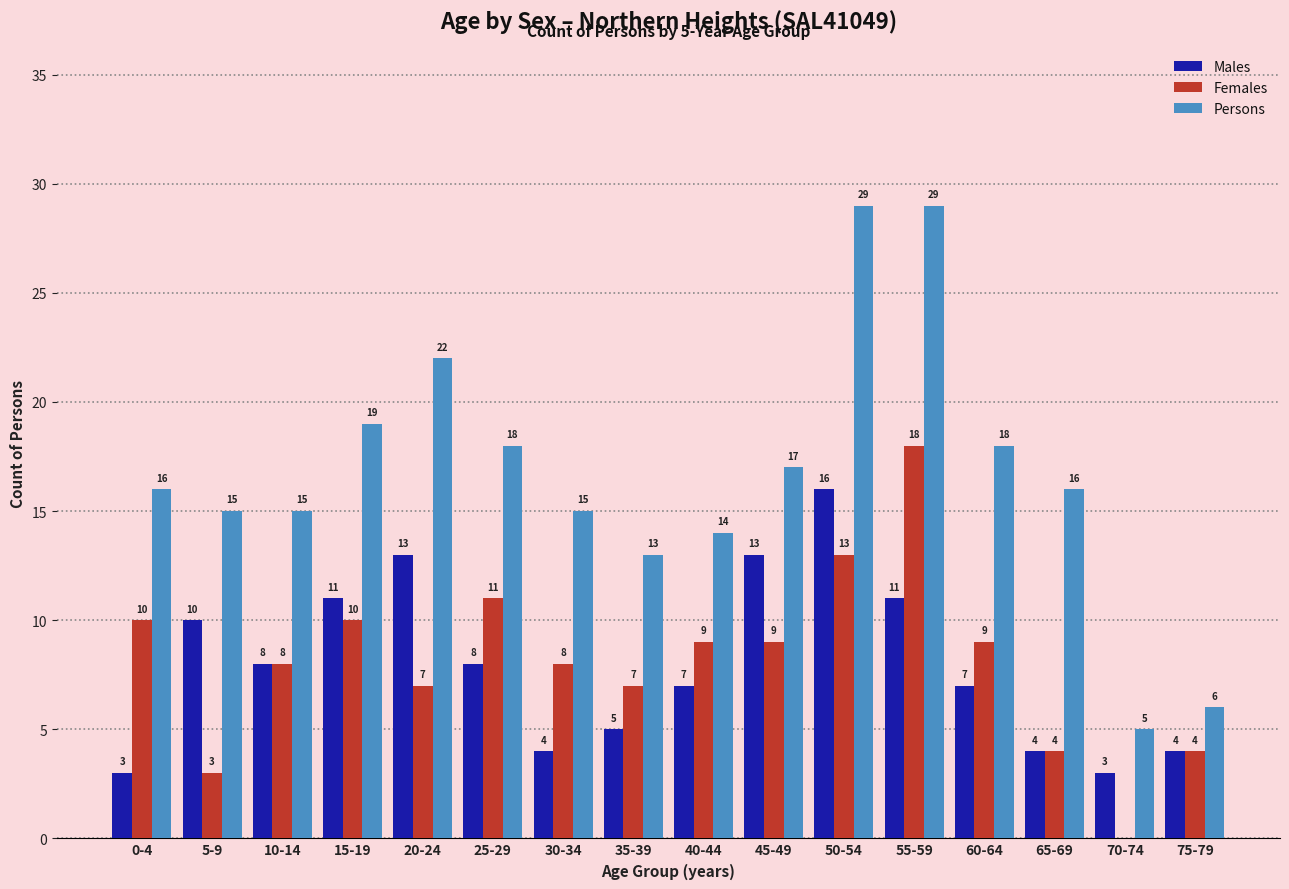

What is the highest value of the Males series?

16